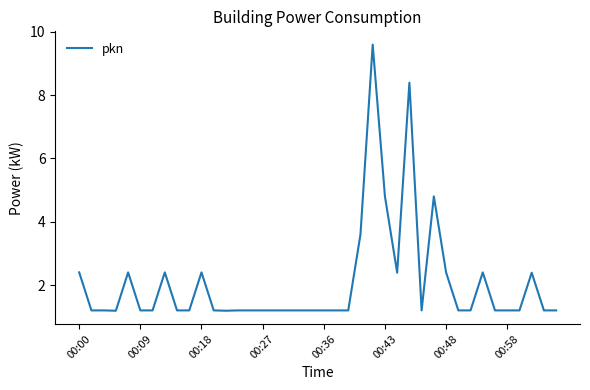

How many lines are shown in the chart?

1